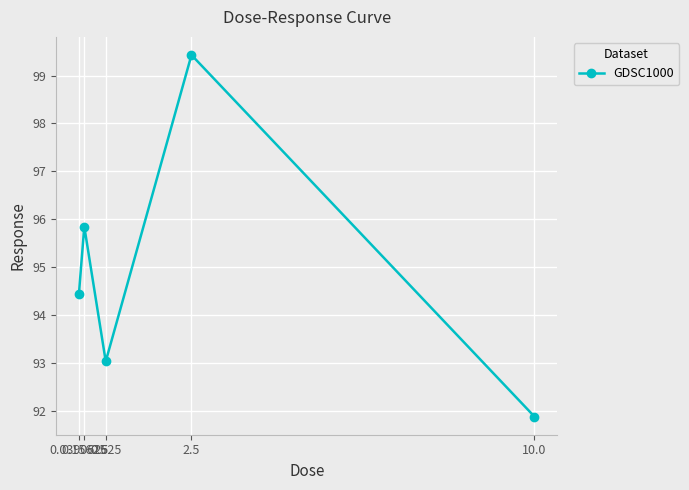

The chart shows a value of 93.0 at 0.625. True or false?

True